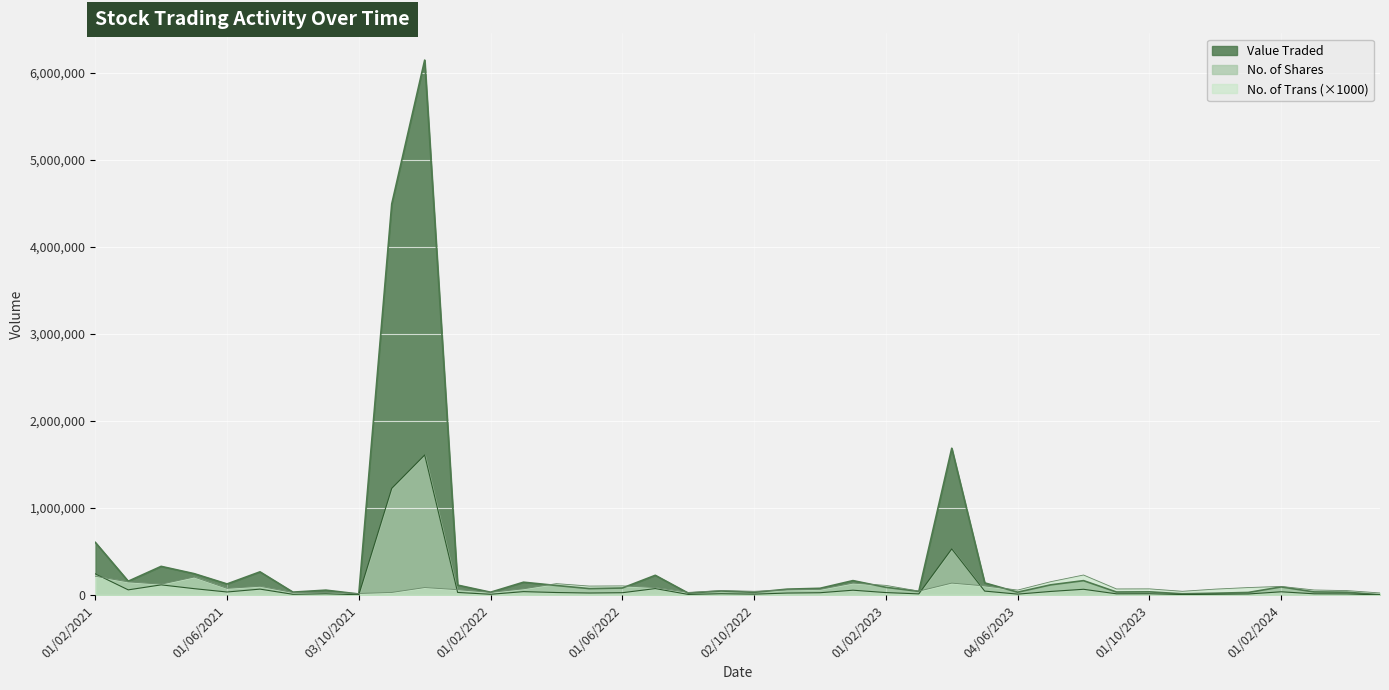

What is the approximate value of No. of Shares at 01/05/2024?

1338